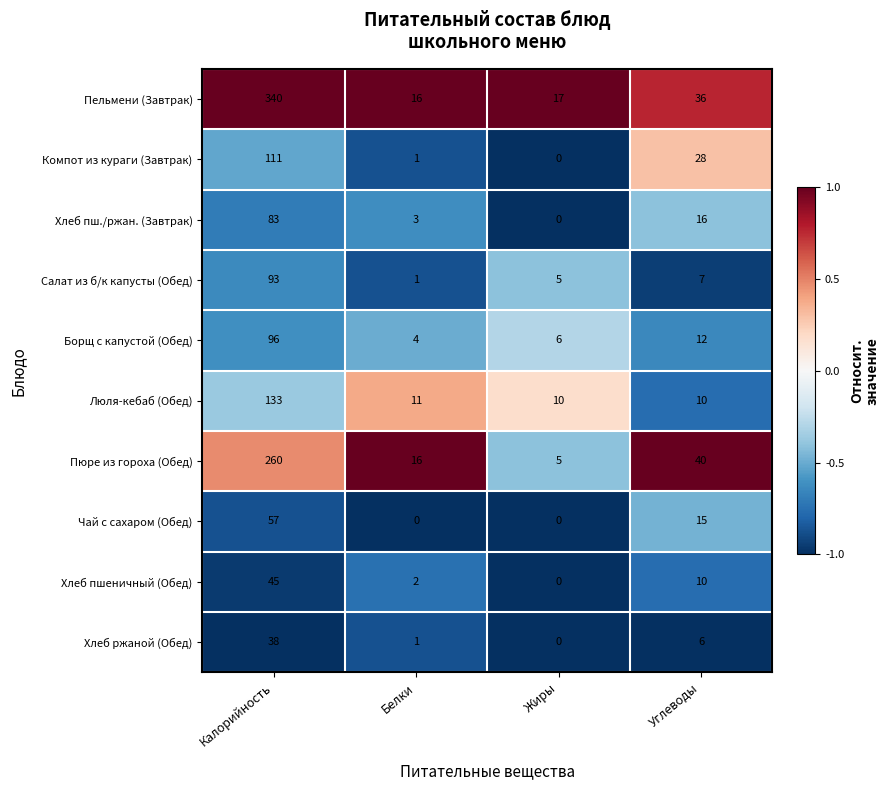

At which category is the sum across all series the highest?

Калорийность